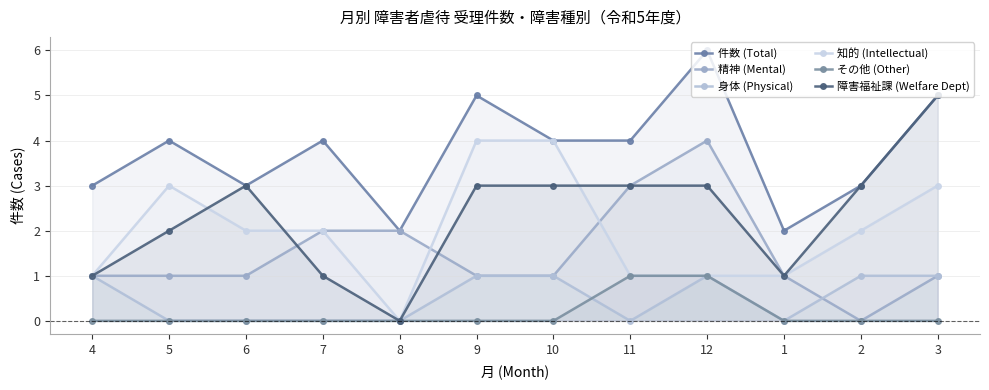

Between 10 and 1, which is larger?

10